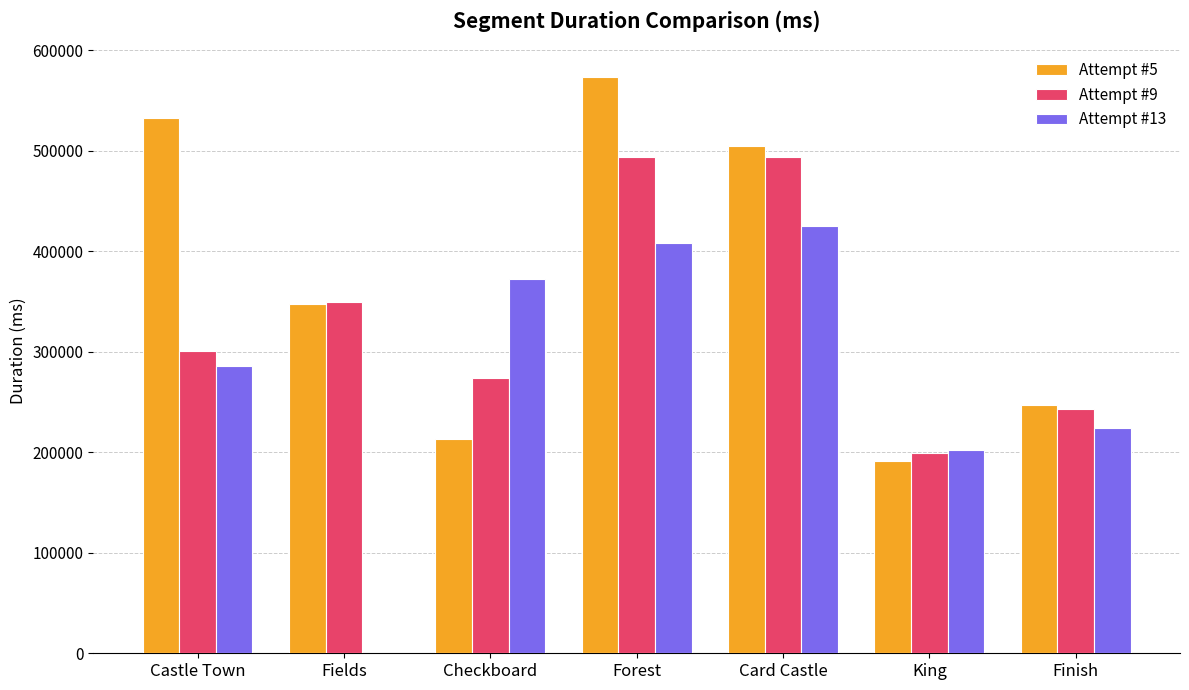

The Attempt #9 series shows 89308 at Fields. True or false?

False